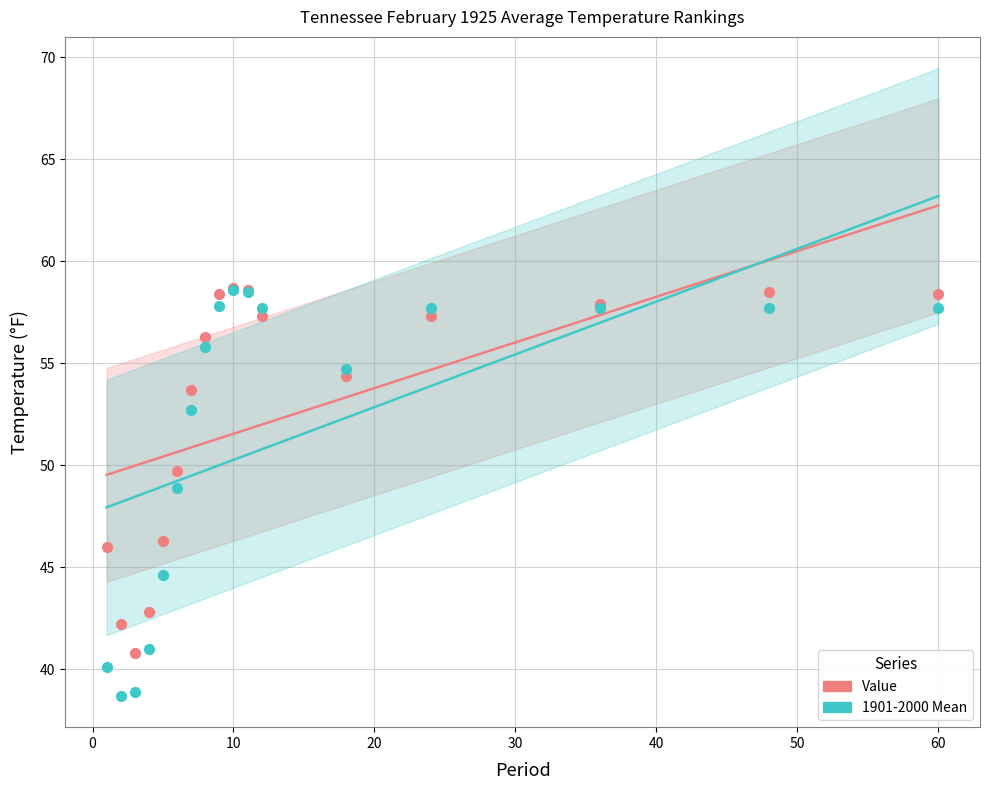

Which series contains the lowest Y value?

1901-2000 Mean